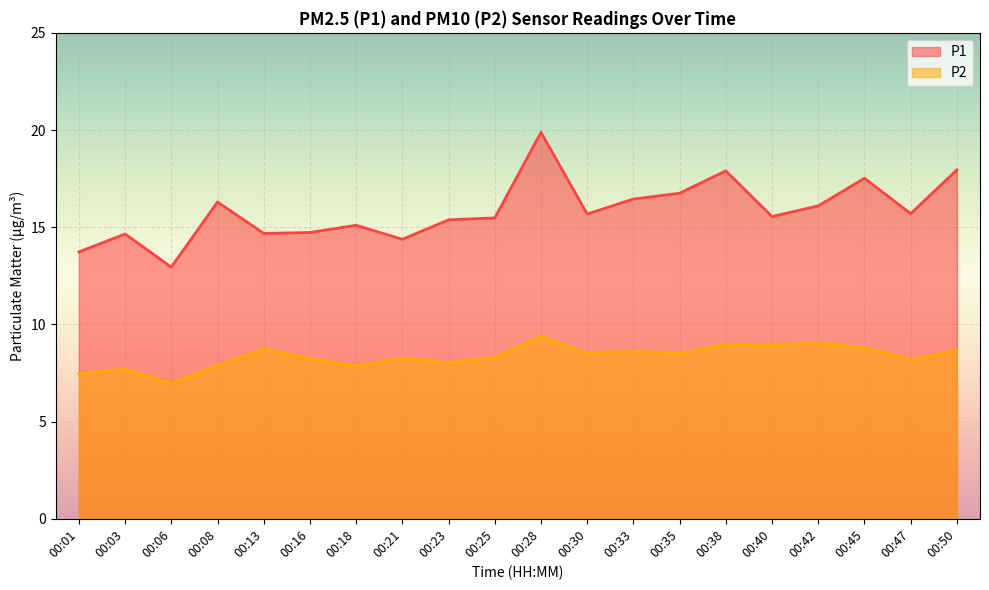

Which series changed the most between 00:40 and 00:47?

P2